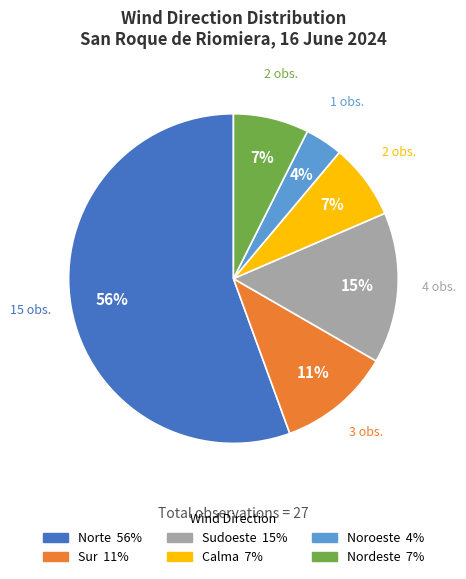

Count the number of slices in the pie.

6